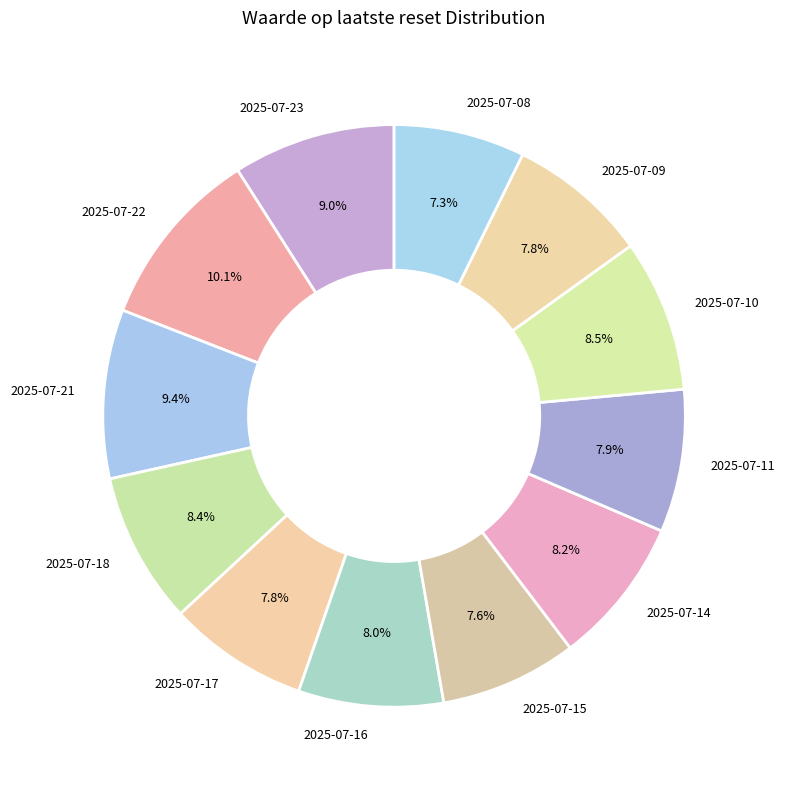

Does 2025-07-22 represent more than half of the total?

No